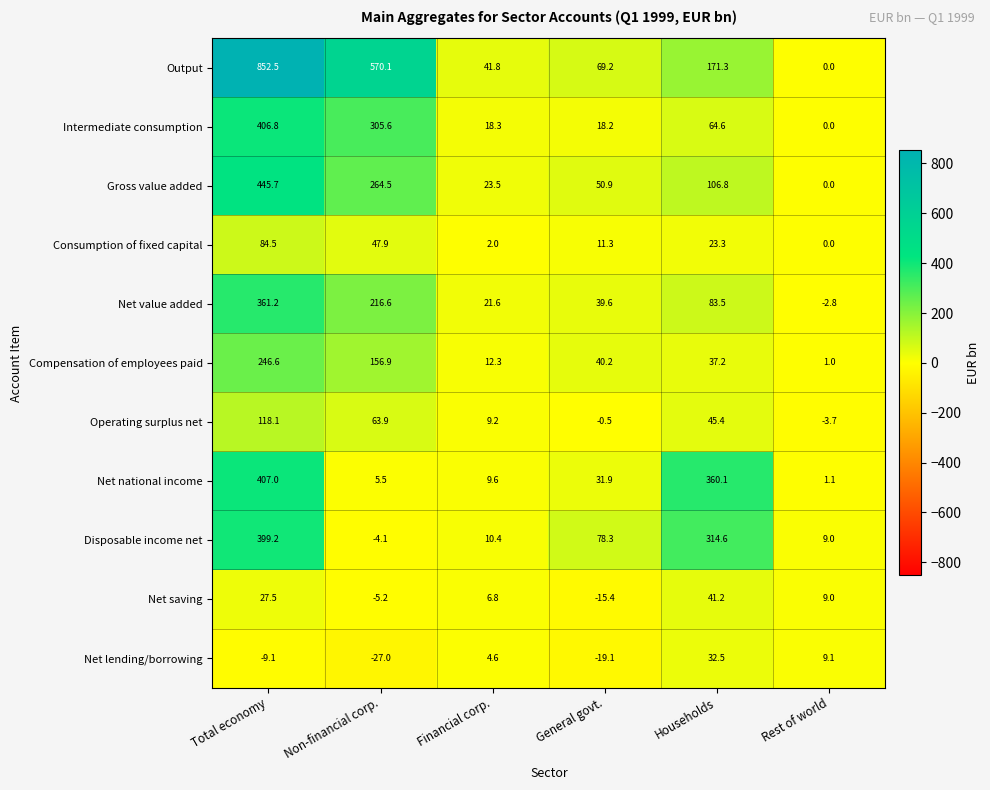

Where does the Net lending/borrowing series first go above 4?

Financial corp.